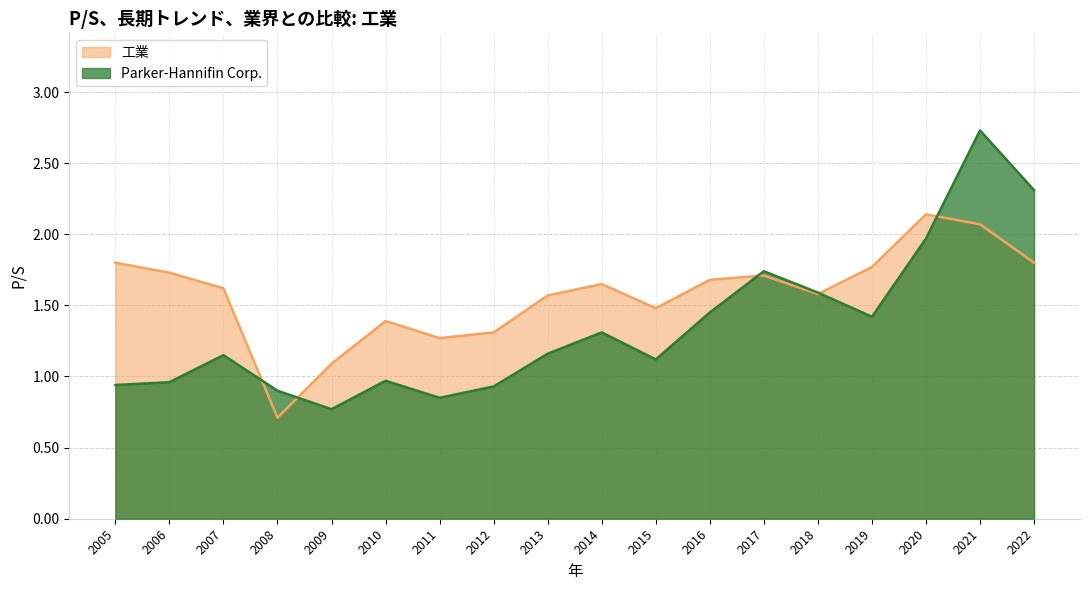

What is the spread (max minus min) of values at 2013?

0.4